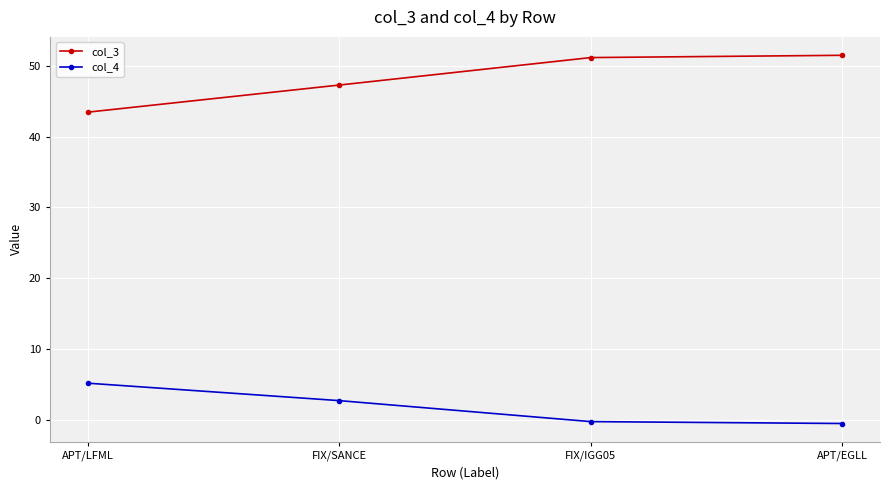

What is the difference between the highest and lowest values at APT/LFML?

38.2